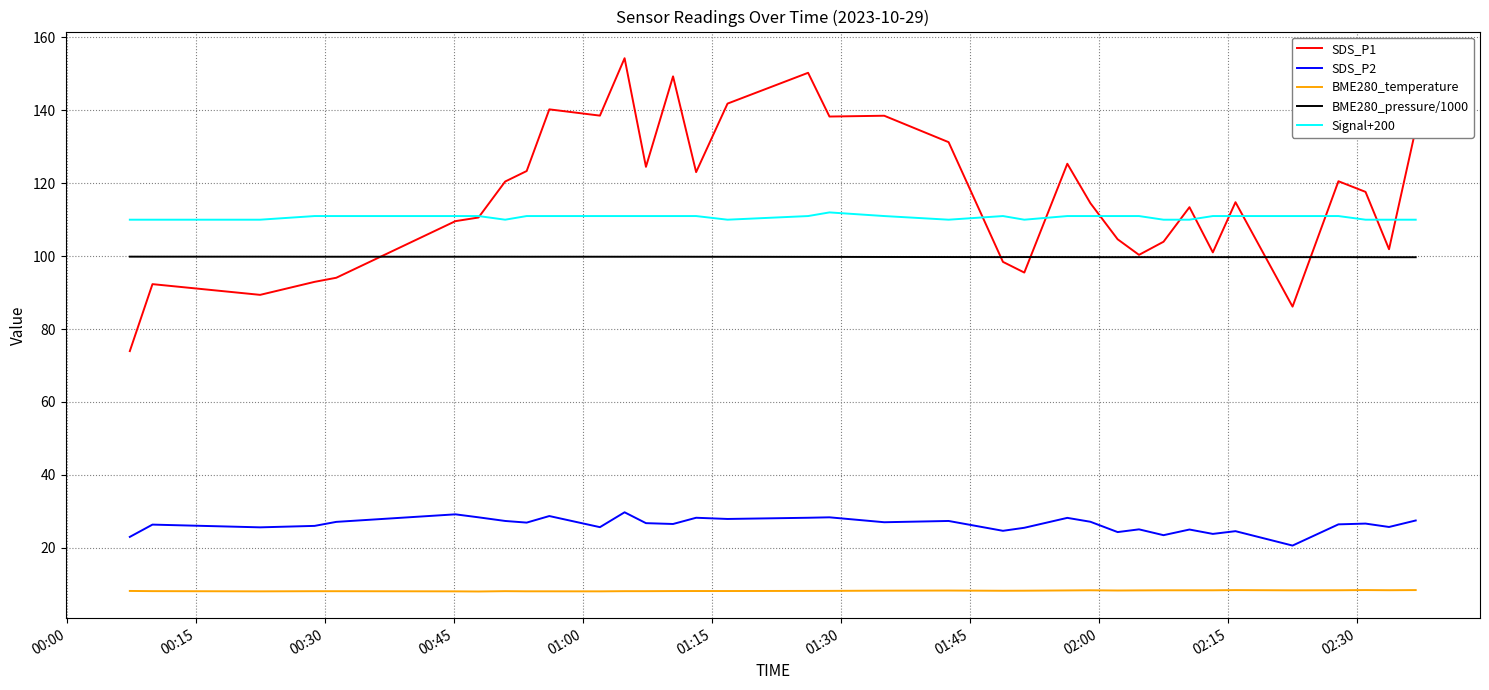

Which series has the widest spread of values?

SDS_P1